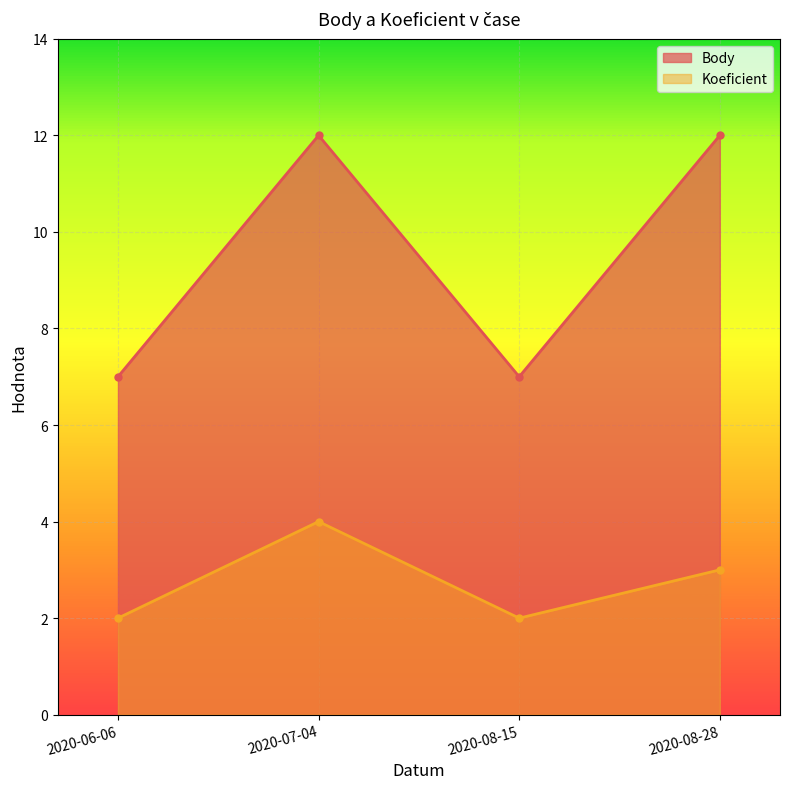

What is the maximum value for Koeficient?

4